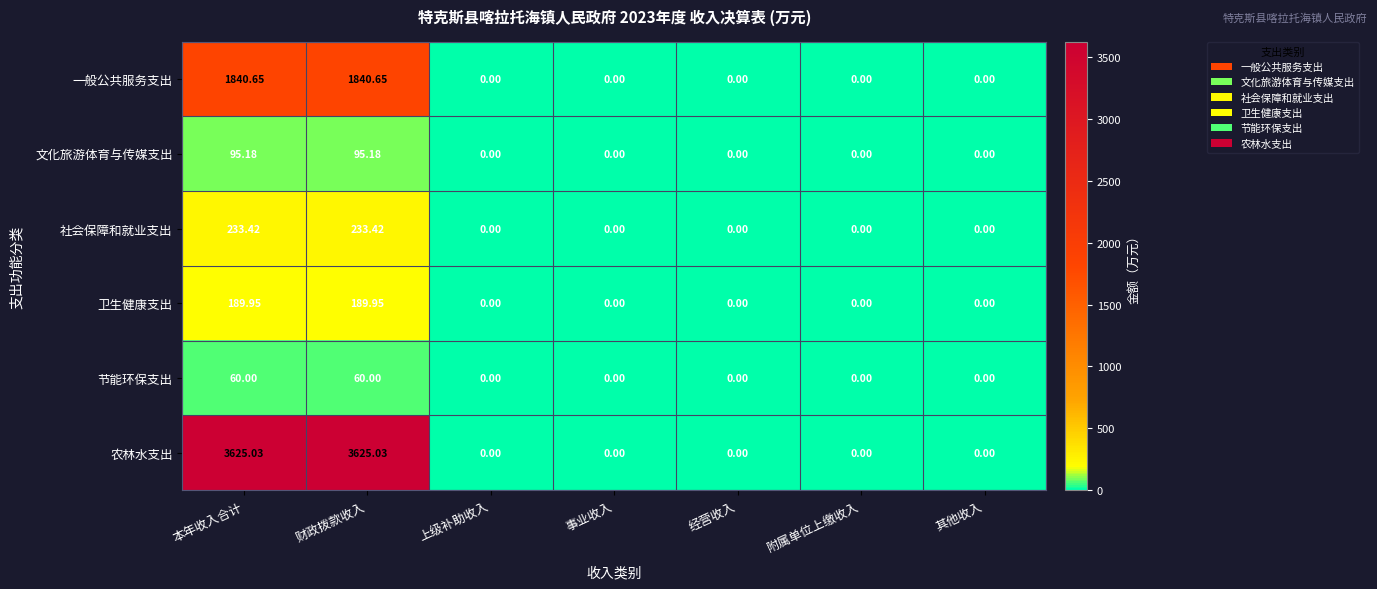

Which series has the largest total across all categories?

农林水支出